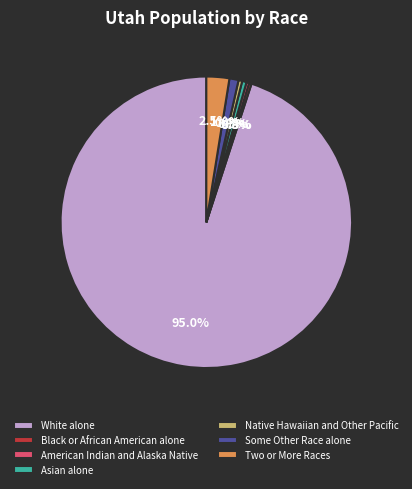

Which has a higher value, Two or More Races or American Indian and Alaska Native?

Two or More Races